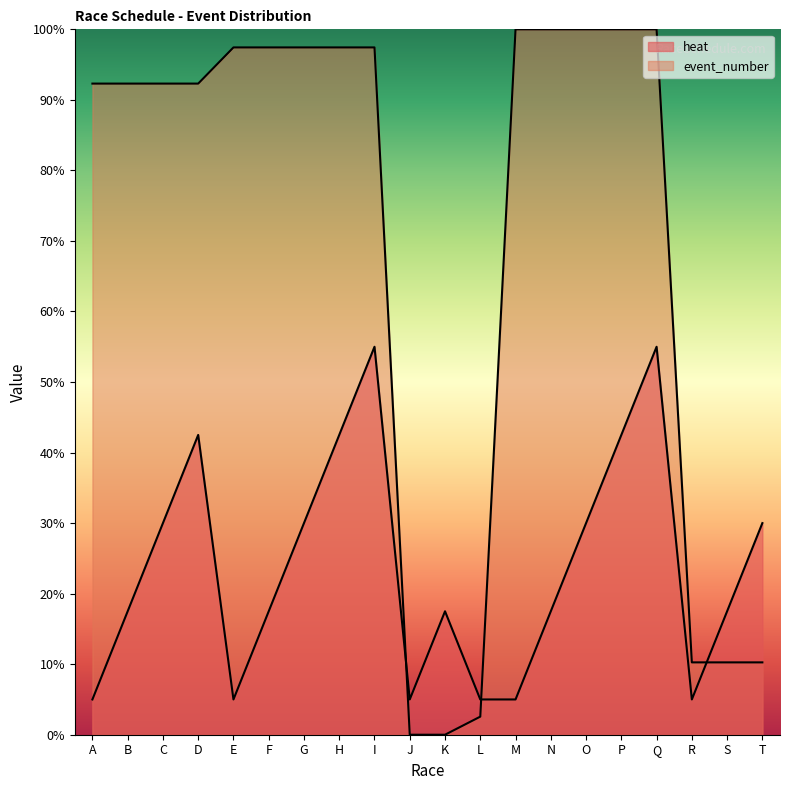

How many positive values does the event_number series have?

18